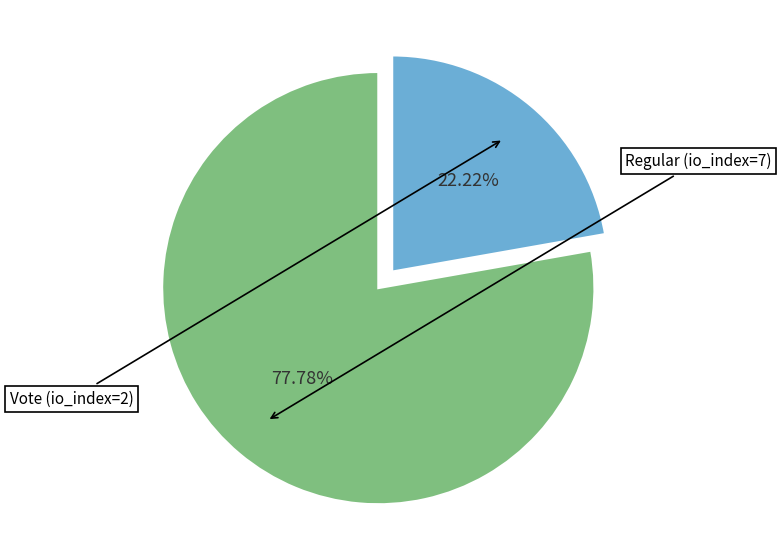

Does any single category account for the majority?

Yes